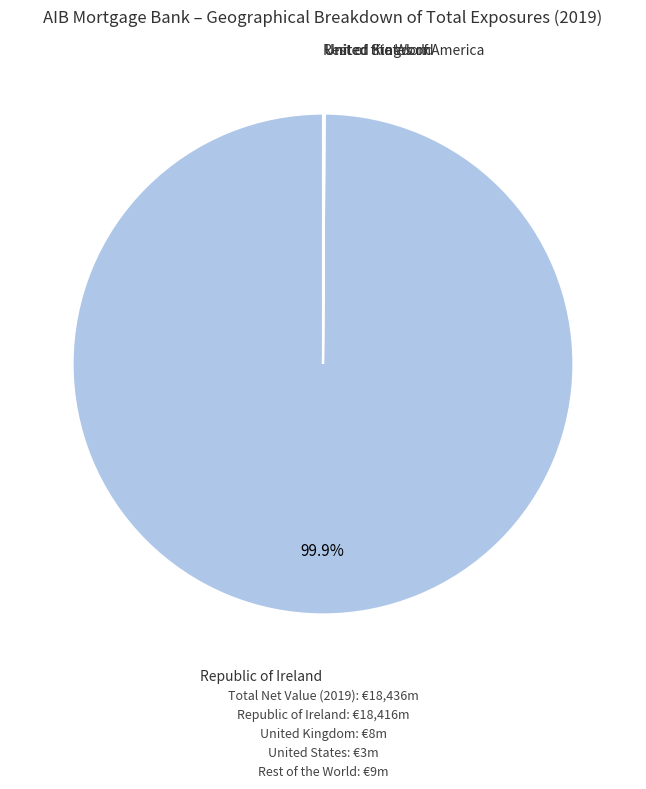

Is there a majority slice in this chart?

Yes